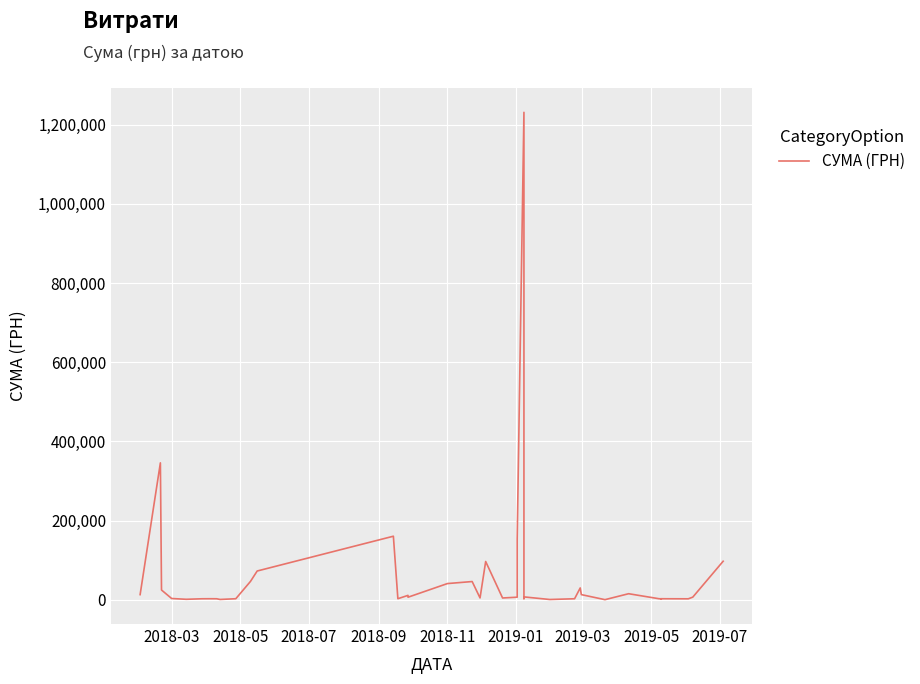

What is the value of the 18th point from the left?

46391.8